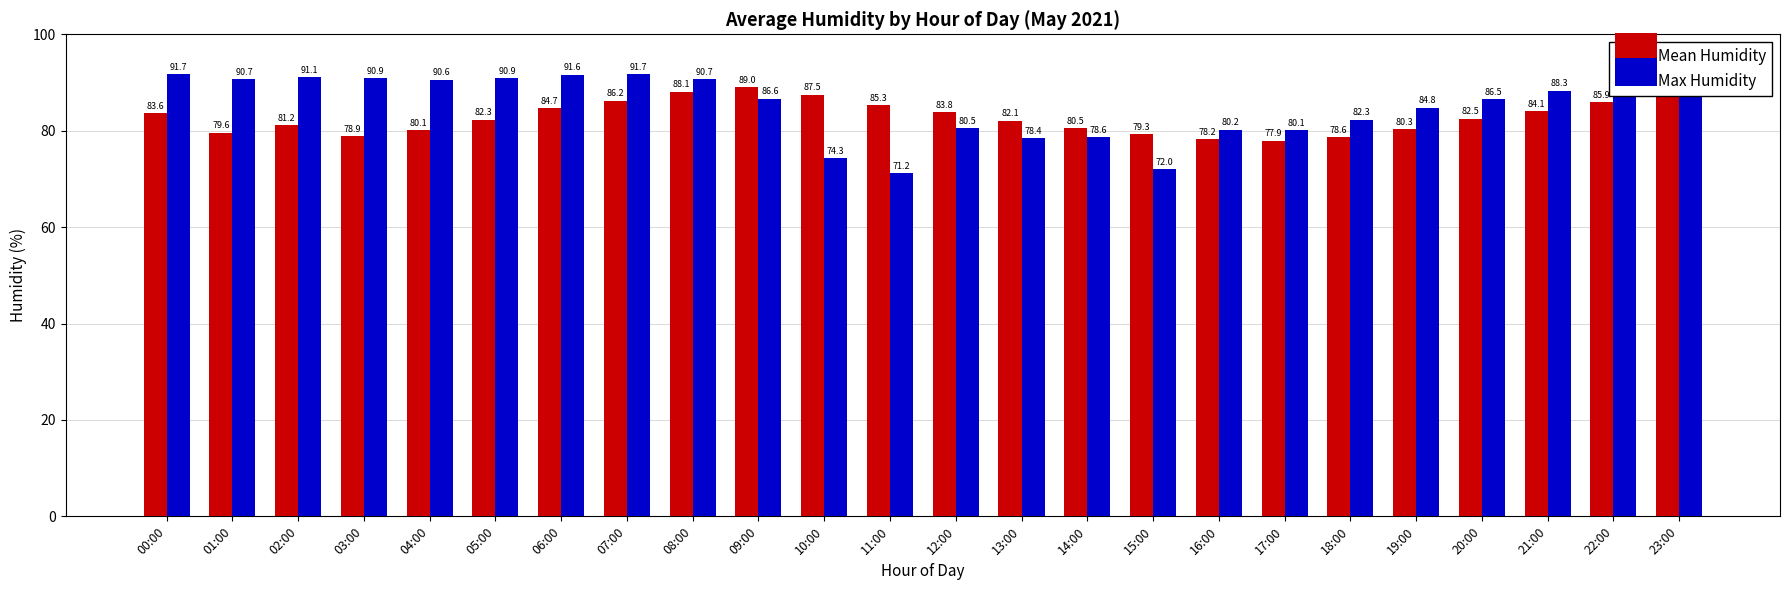

What is the sum of the Mean Humidity values at 17:00 and 00:00?

161.5